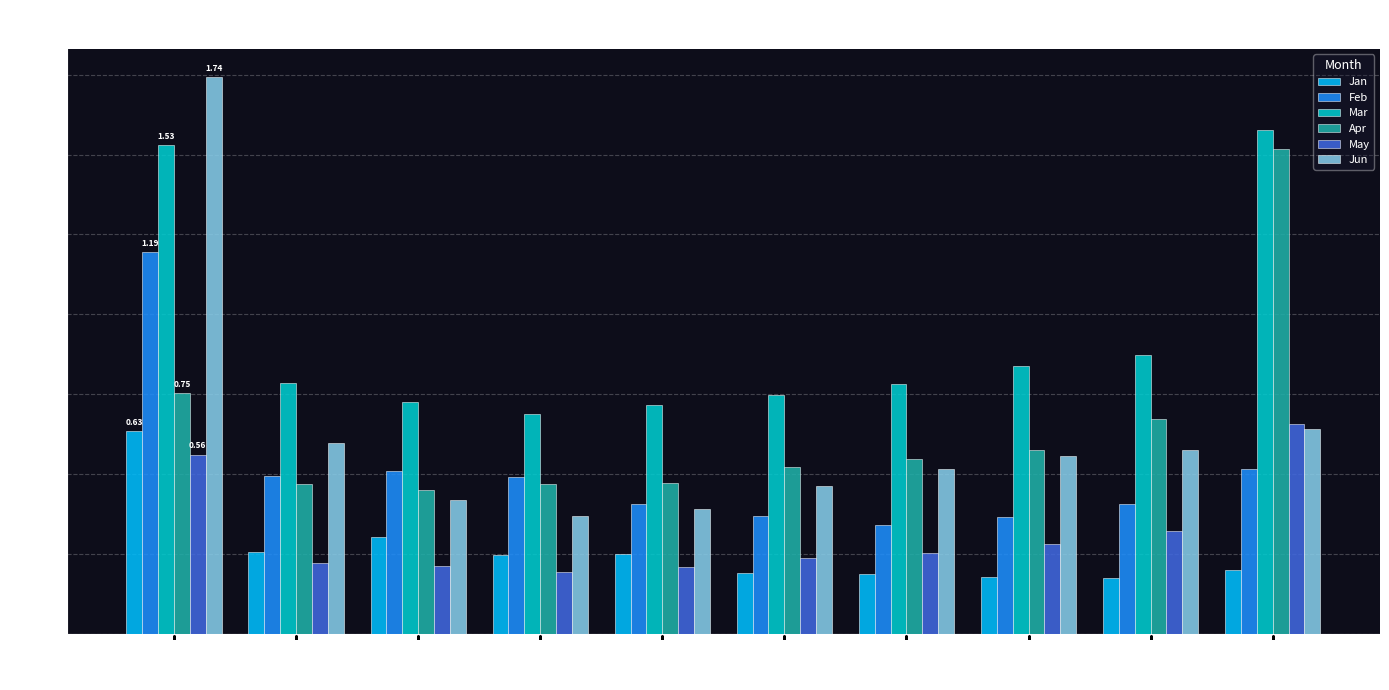

What are all the series names shown in the legend?

Jan, Feb, Mar, Apr, May, Jun